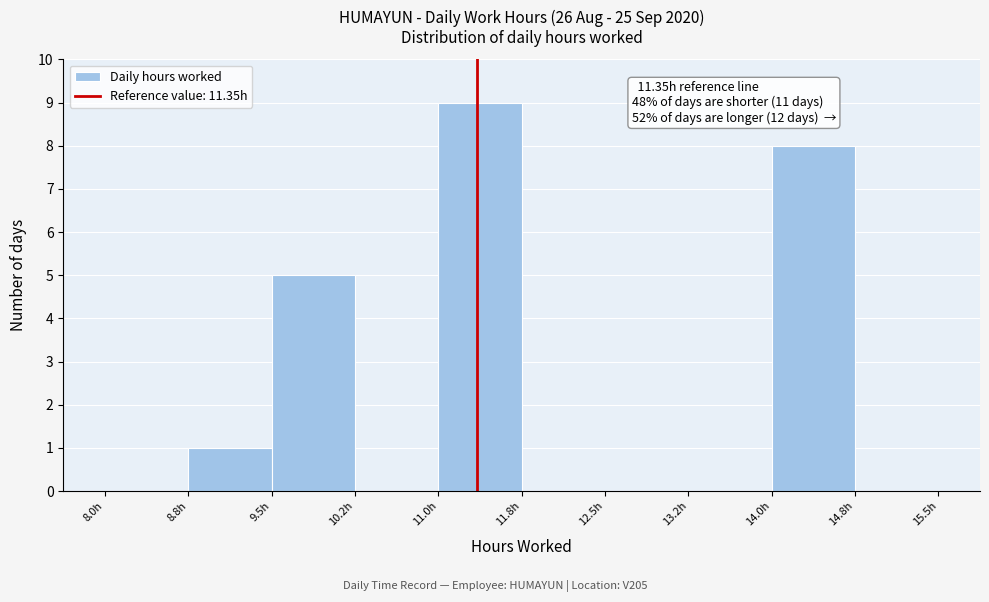

Which range on the x-axis has the tallest bar?

11.00 to 11.75